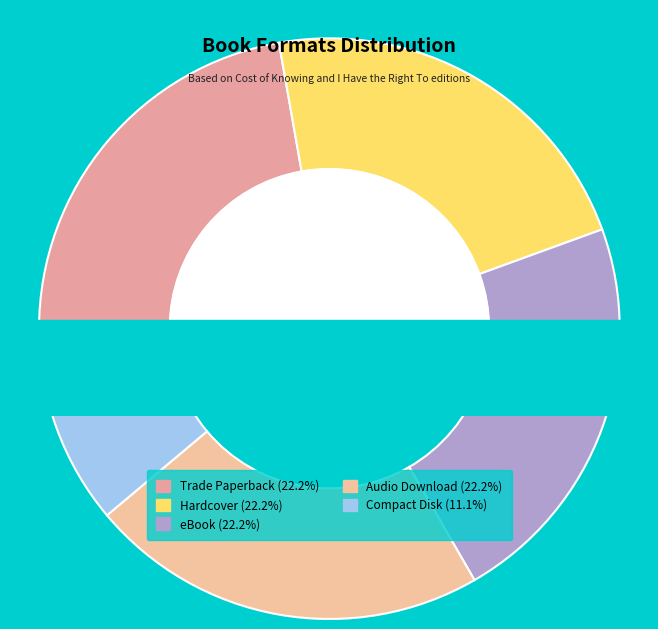

The Compact Disk slice represents 1% of the pie. True or false?

False